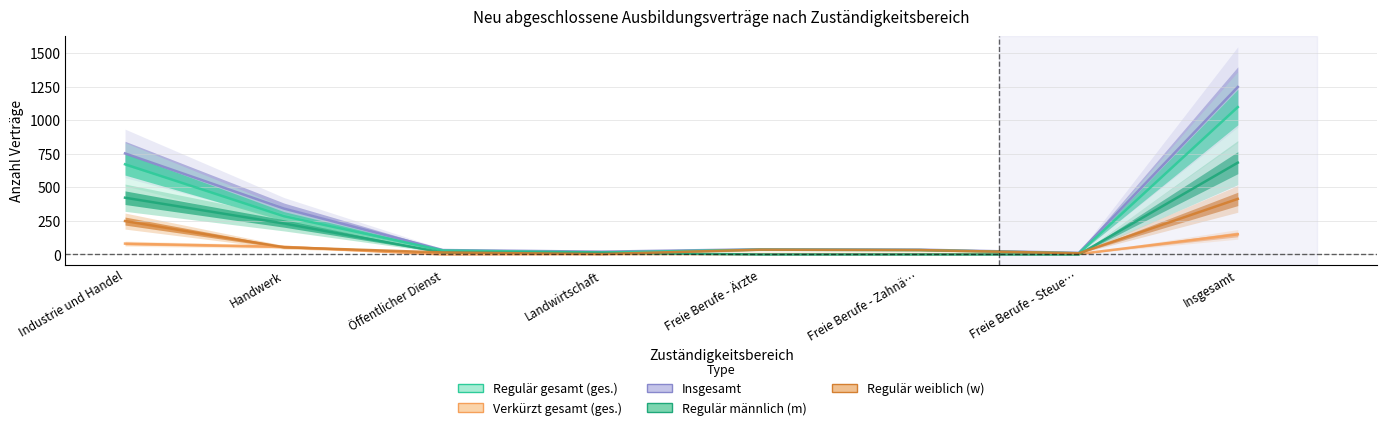

True or false: Verträge verkürzt gesamt (ges.) and Verträge regulär gesamt (ges.) cross at least once.

False